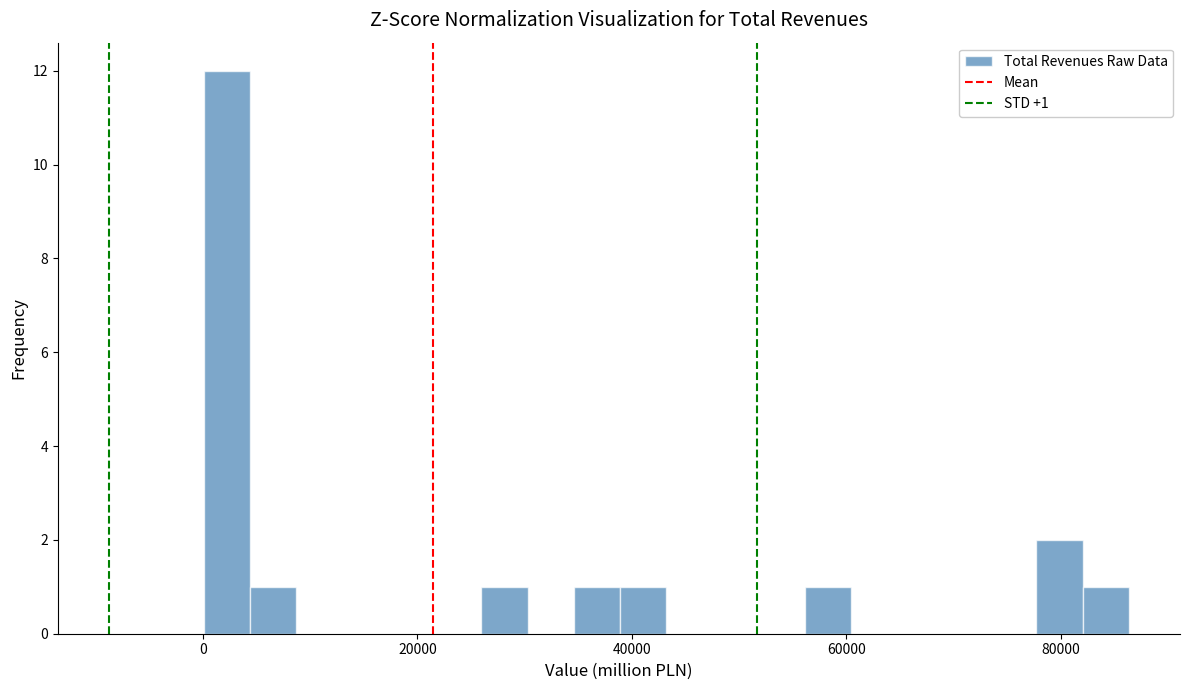

Read against the x-axis, roughly where is the centre of the tallest bar?

2000